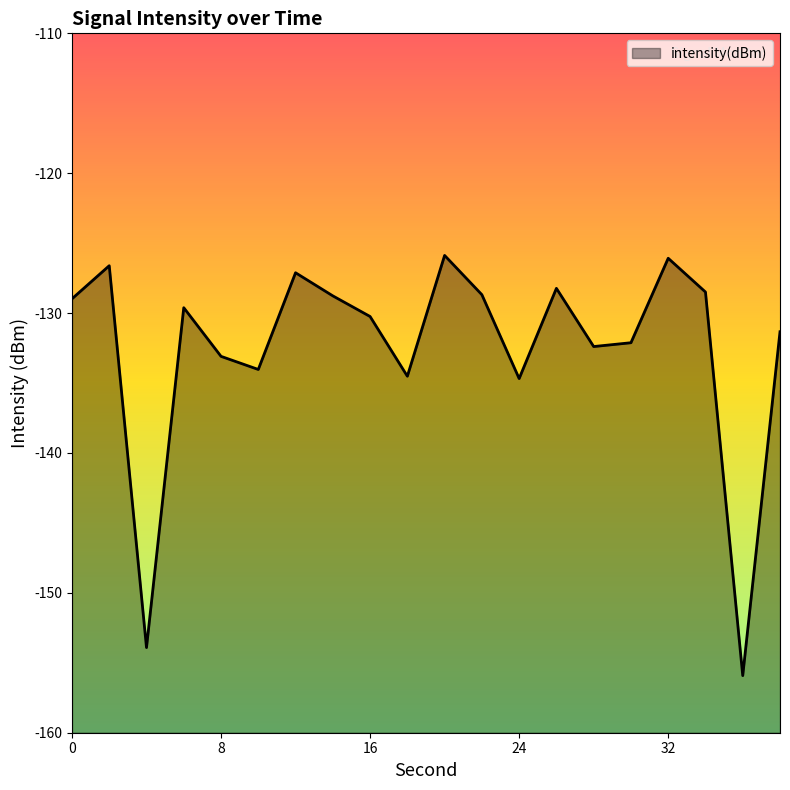

Does the chart display data point markers on the line(s)?

No